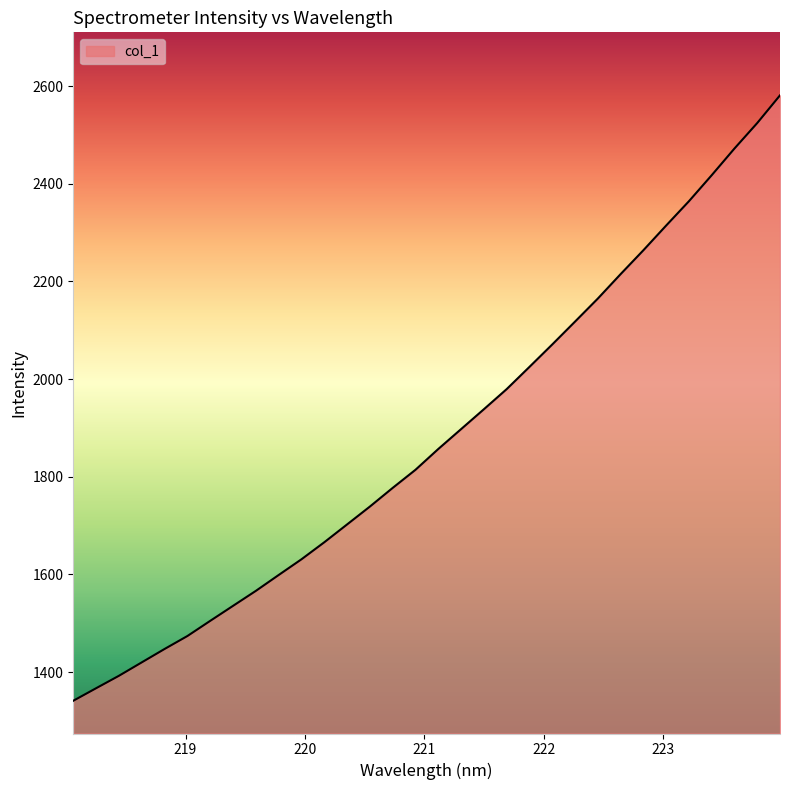

What is the smallest value displayed?

1341.1